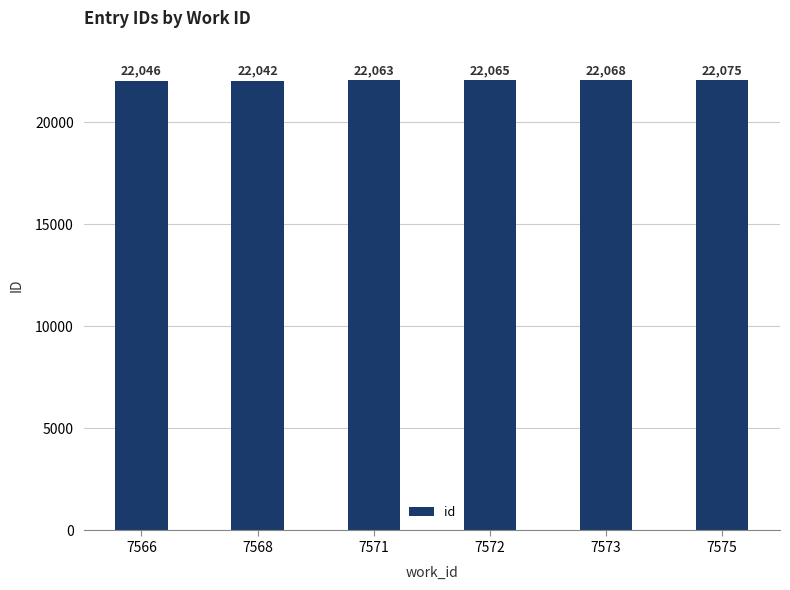

Reading right to left, extract all data points from this chart.

7575=22075	7573=22068	7572=22065	7571=22063	7568=22042	7566=22046